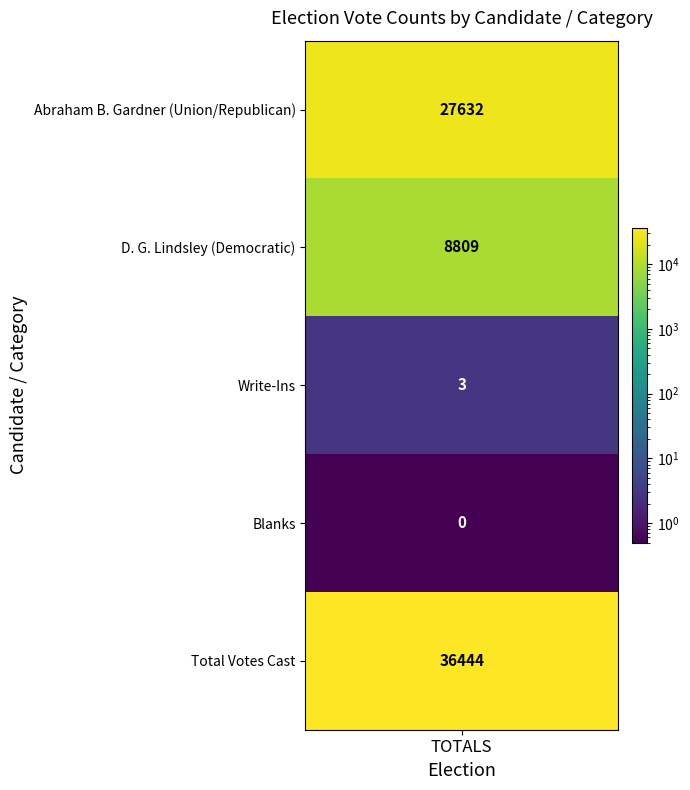

What is the maximum value shown in the chart?

36444